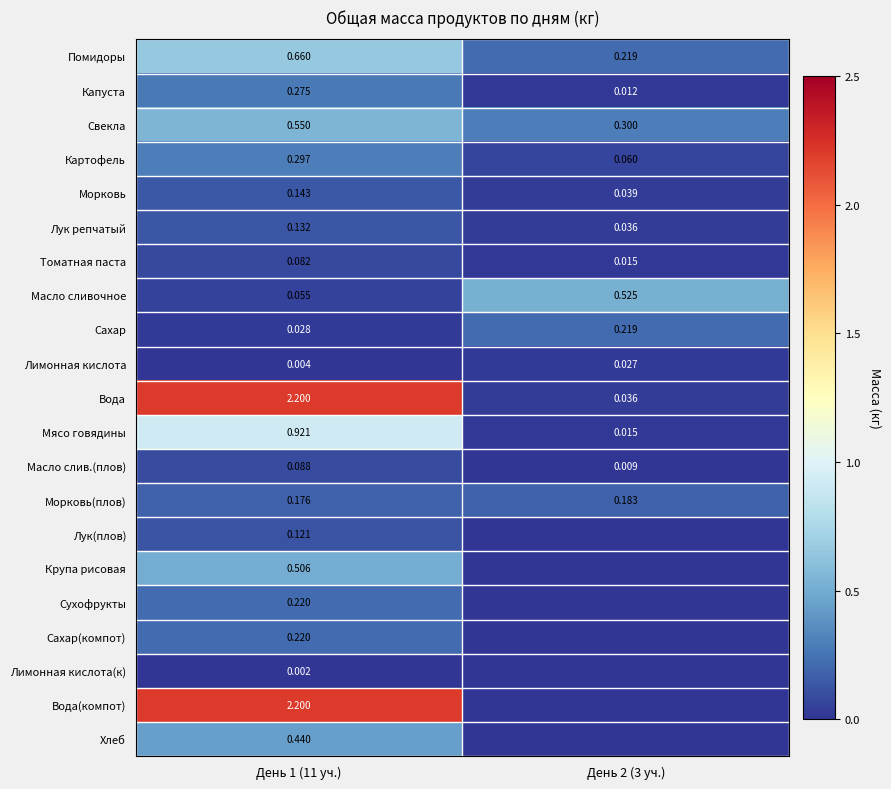

Between День 2 (3 уч.) and День 1 (11 уч.), which is larger?

День 1 (11 уч.)